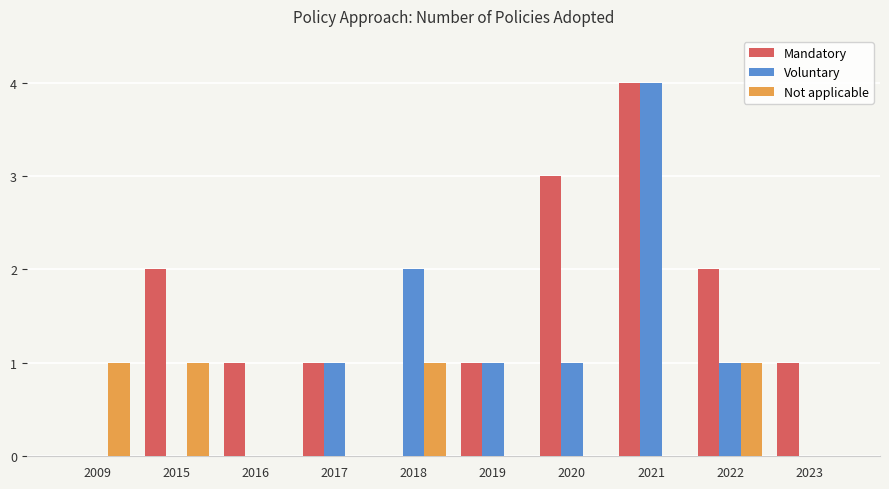

Are the bars grouped side by side (vs. stacked)?

Yes